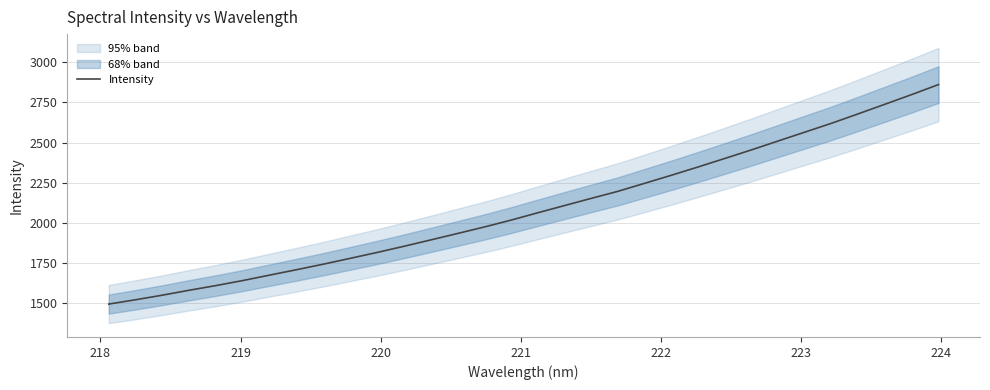

What is the value of the 26th point from the left?

2509.3